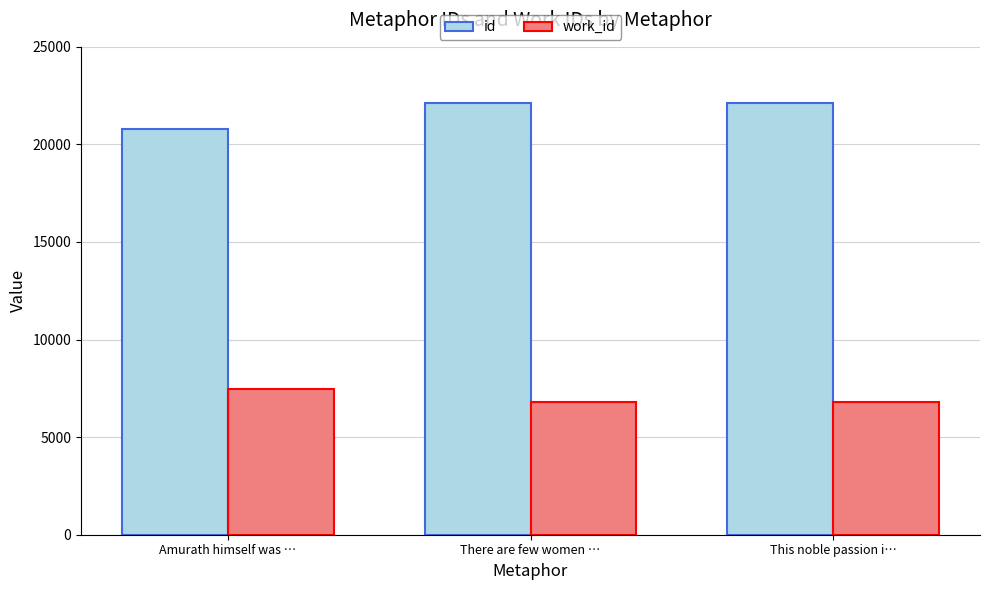

What position from the left is Amurath himself was …?

1